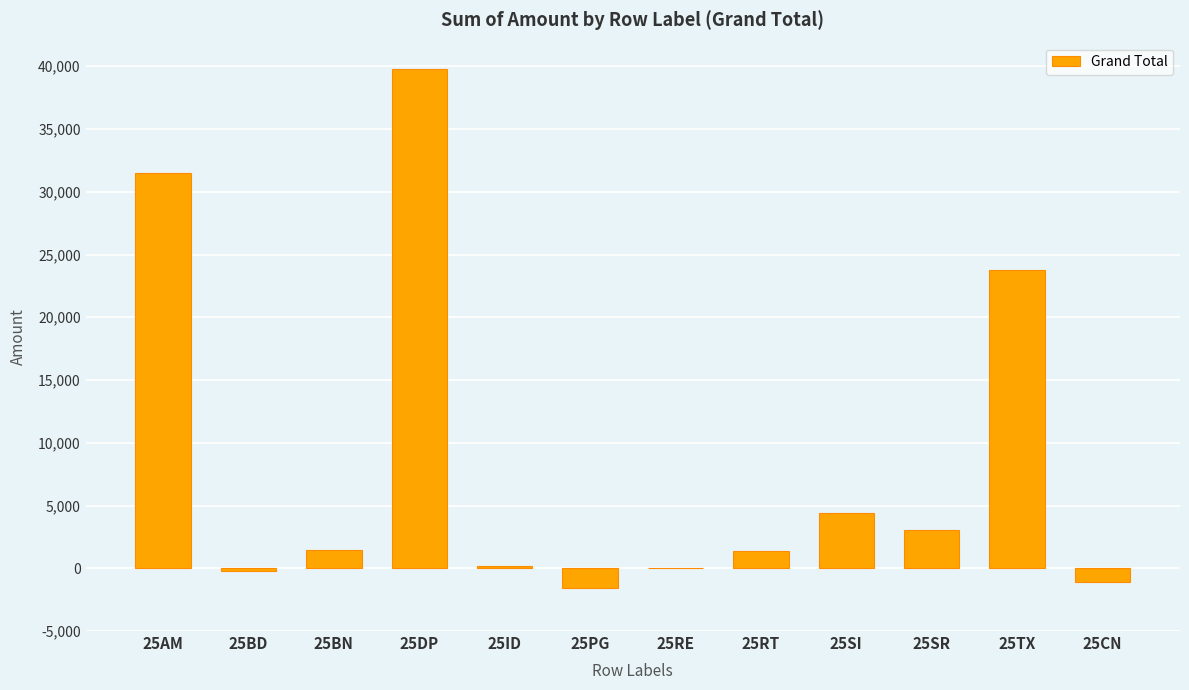

What is the sum of all values?

102632